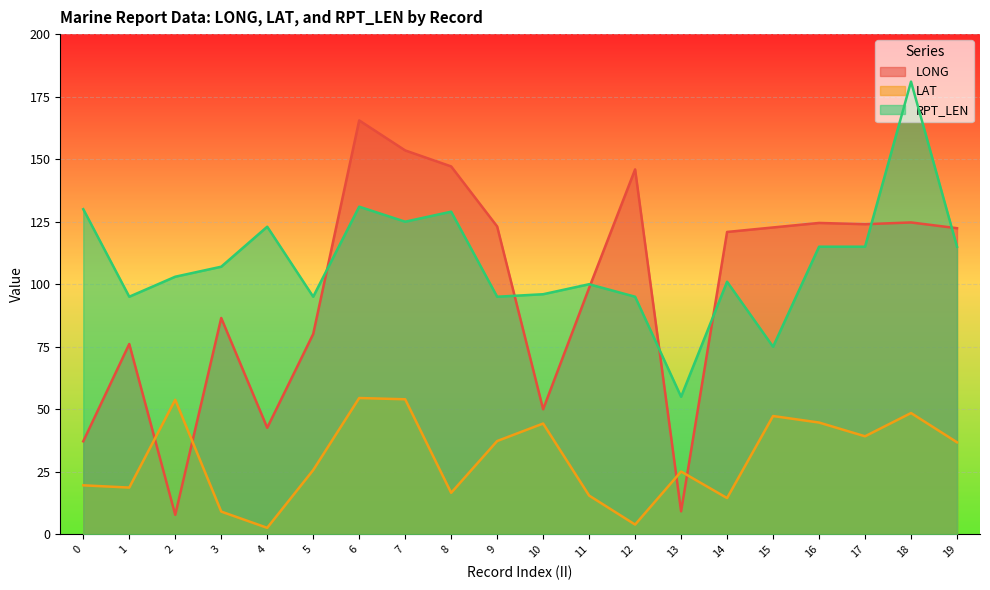

What are all the series names shown in the legend?

LONG, LAT, RPT_LEN